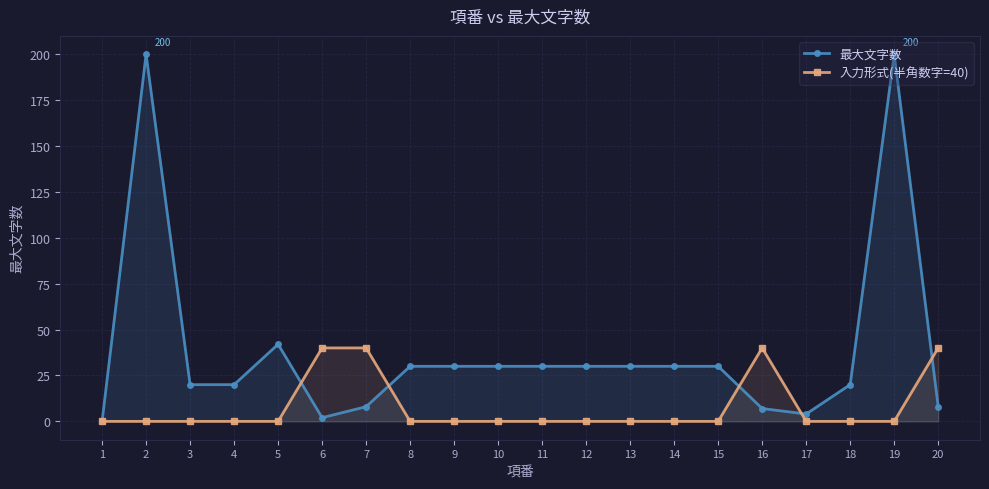

Where do 最大文字数 and 入力形式(半角数字=40) first cross each other?

5 and 6